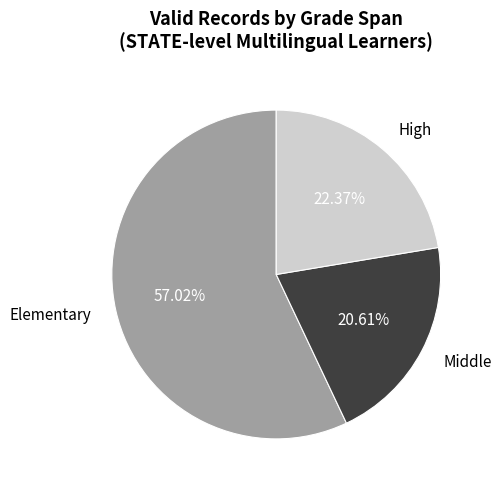

Which category has the smallest portion of the pie?

Middle